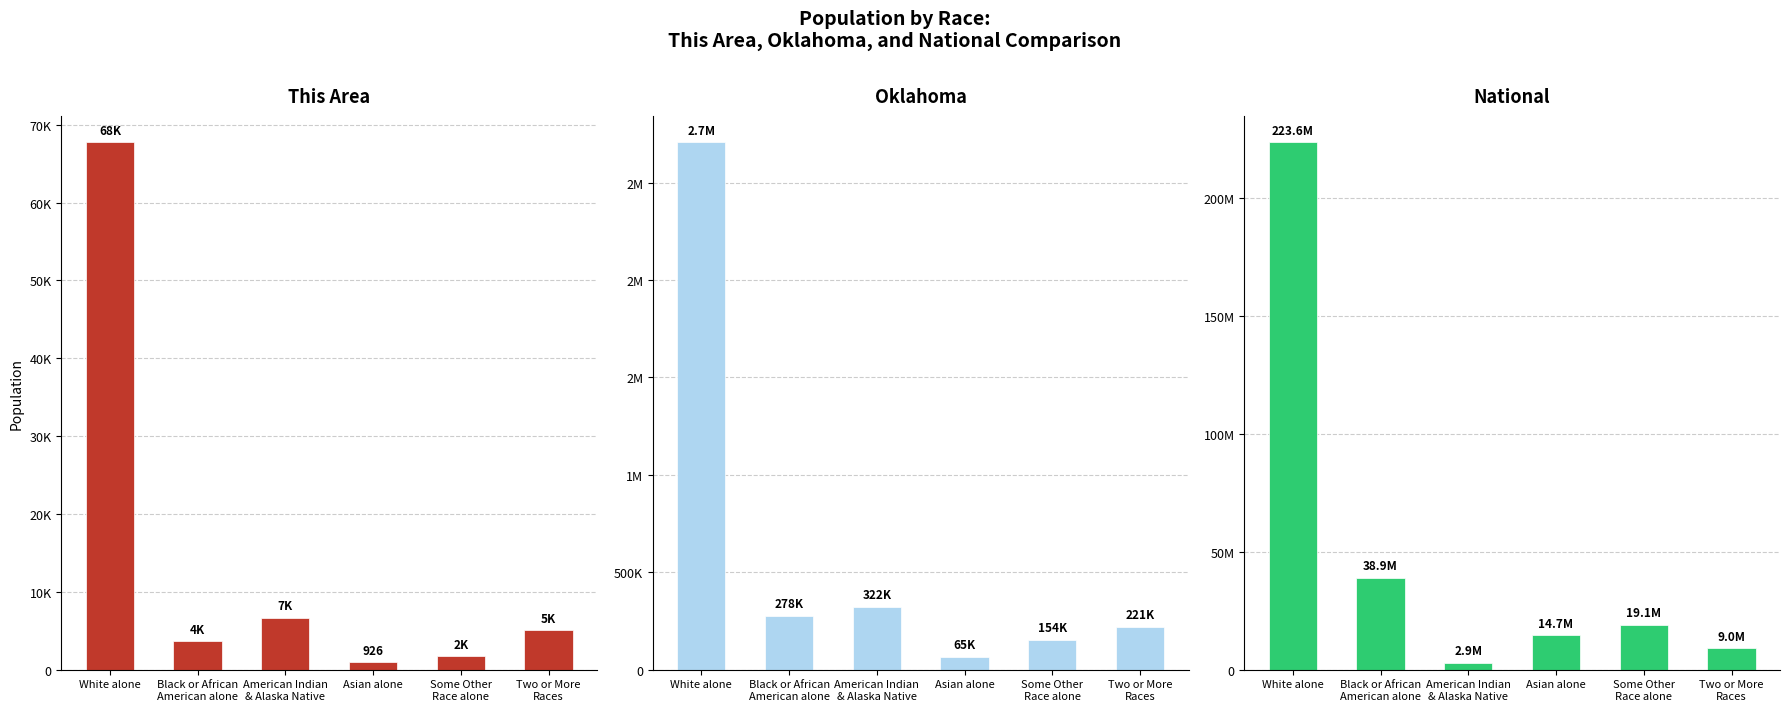

How many values in the This Area series are below 5066?

3